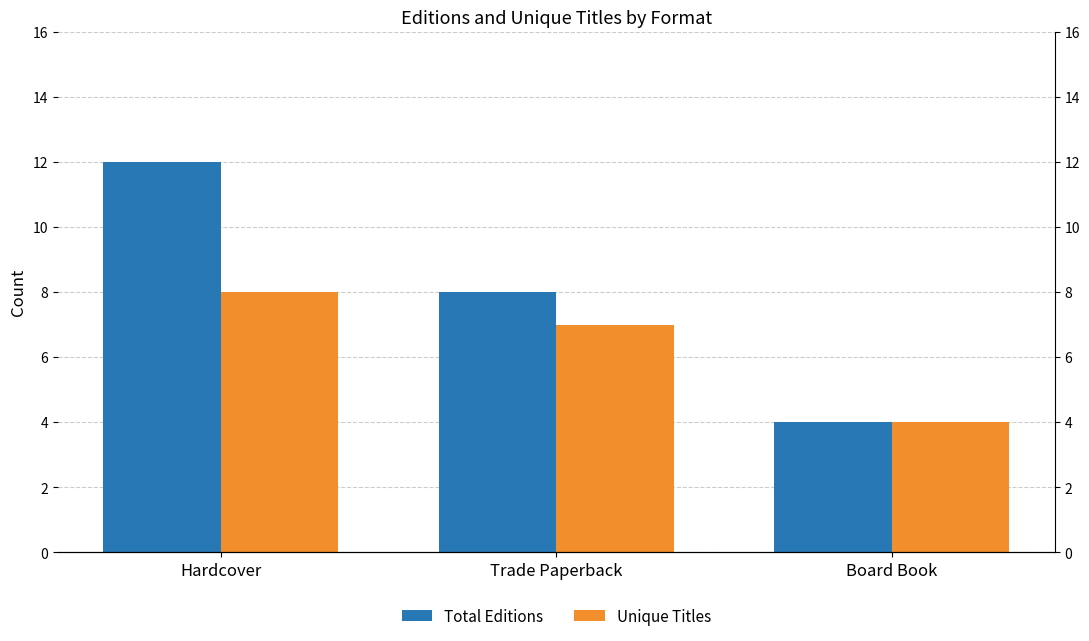

What are all the series names shown in the legend?

Total Editions, Unique Titles